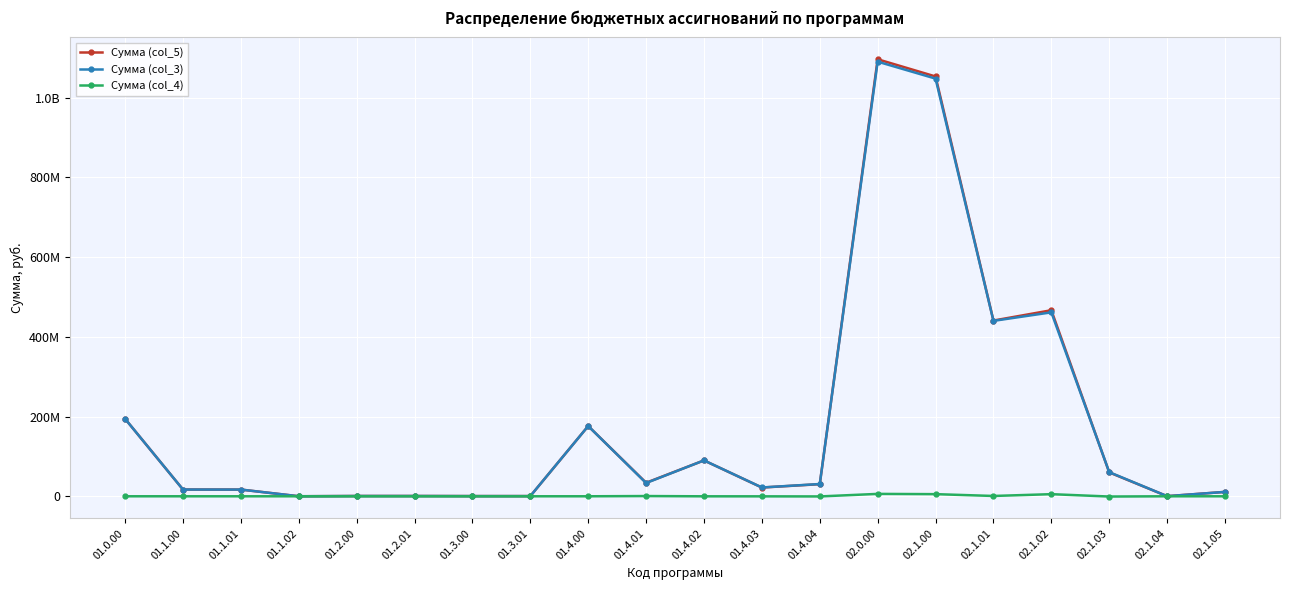

In Сумма (col_5), how many points are lower than both neighbors (excluding endpoints)?

5